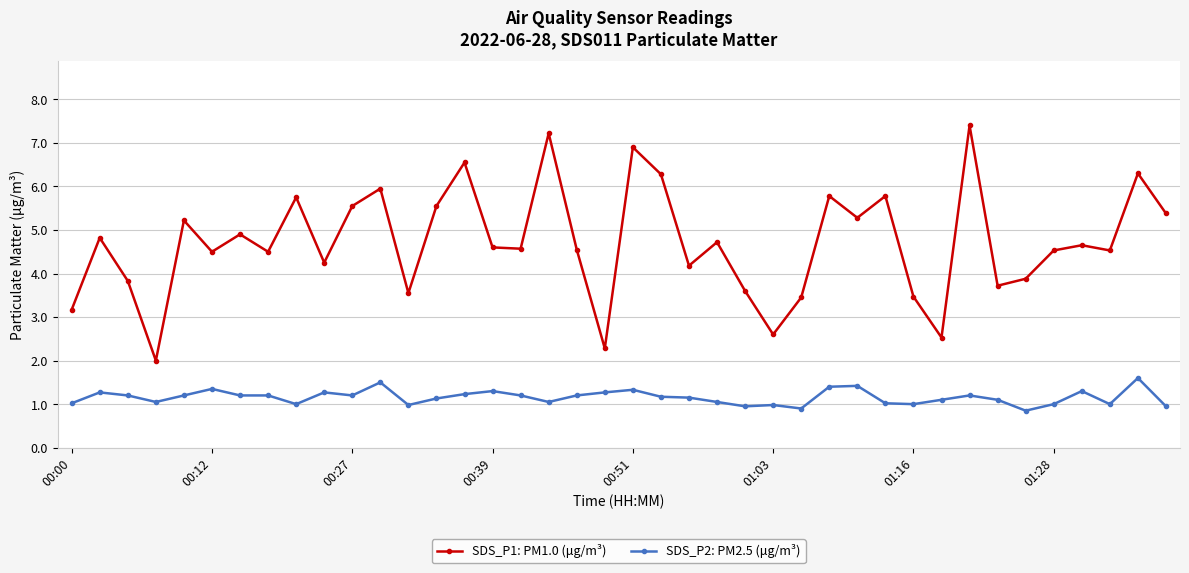

What is the highest value of the SDS_P1: PM1.0 (μg/m³) series?

7.4